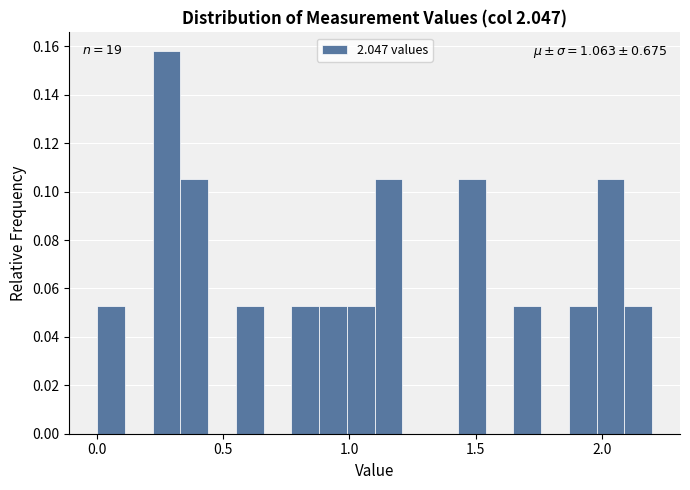

Read against the x-axis, roughly where is the centre of the tallest bar?

0.30